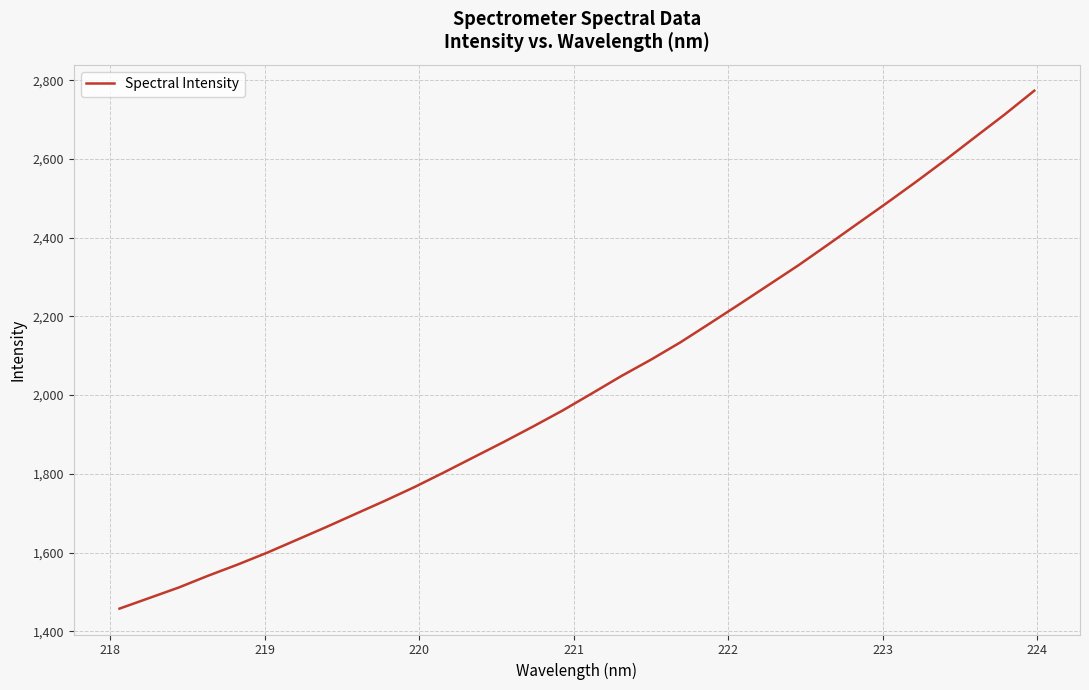

What is the sum of all values?

64957.2